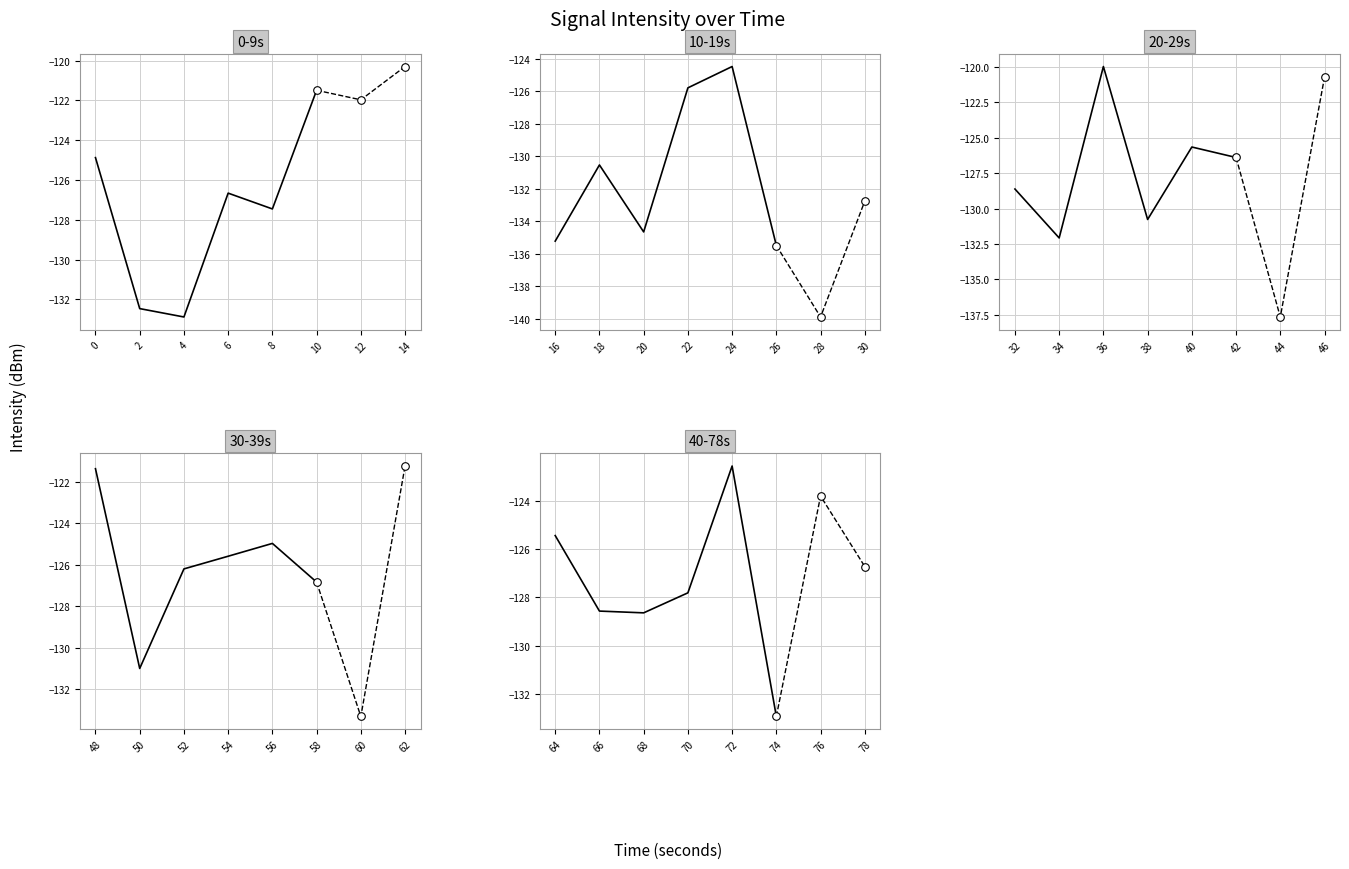

Which series has the widest spread of Y values?

20-29s